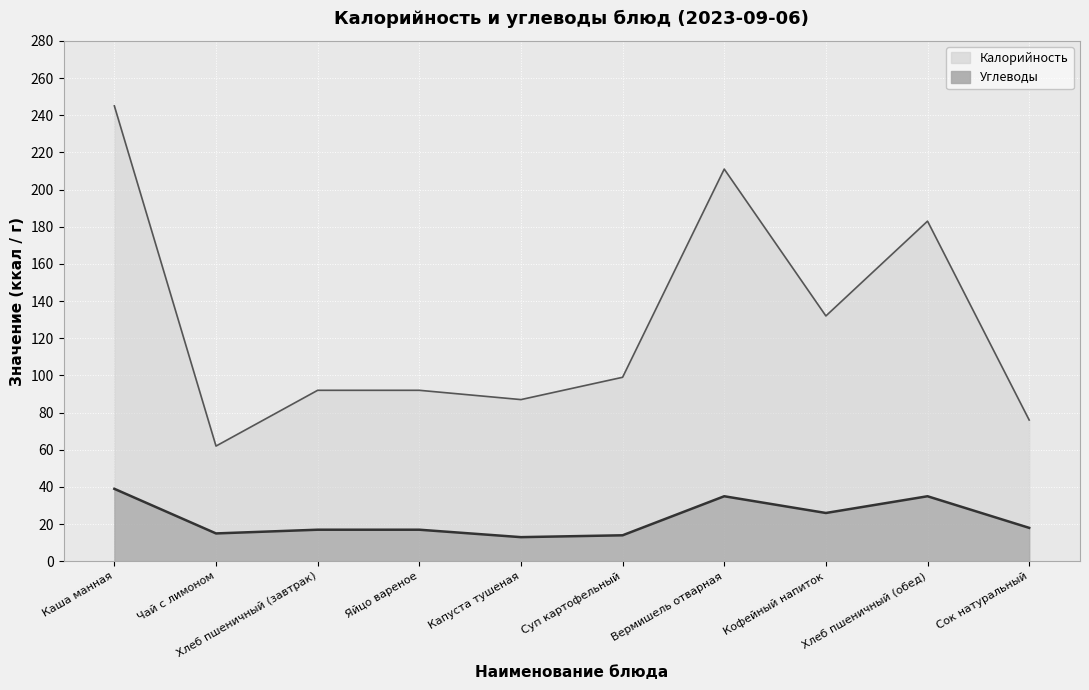

Which label corresponds to the smallest value in the chart?

Капуста тушеная